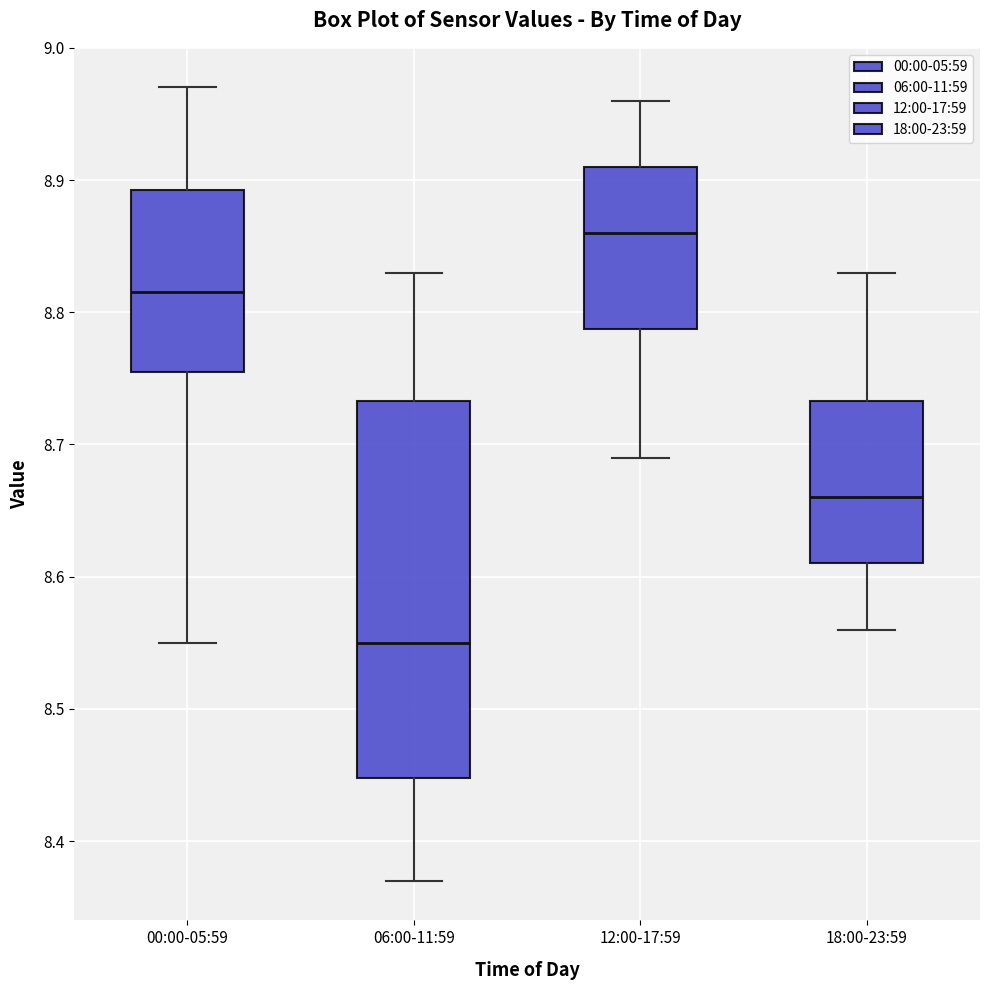

Reading left to right, read every box against the y-axis: the position of its median line, the range the box covers, and the ends of its whiskers. The values are not printed on the chart, so give them approximately, as read against the axis.

00:00-05:59: median 8.82, box 8.76 to 8.89, whiskers 8.55 to 8.97
06:00-11:59: median 8.55, box 8.45 to 8.73, whiskers 8.37 to 8.83
12:00-17:59: median 8.86, box 8.79 to 8.91, whiskers 8.69 to 8.96
18:00-23:59: median 8.66, box 8.61 to 8.73, whiskers 8.56 to 8.83